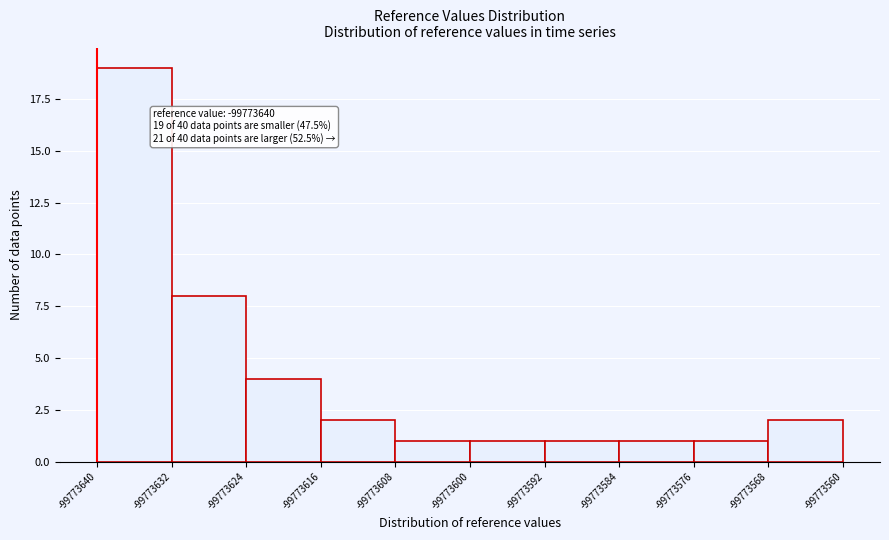

Over which range of the x-axis is the bar tallest?

-99773640 to -99773632